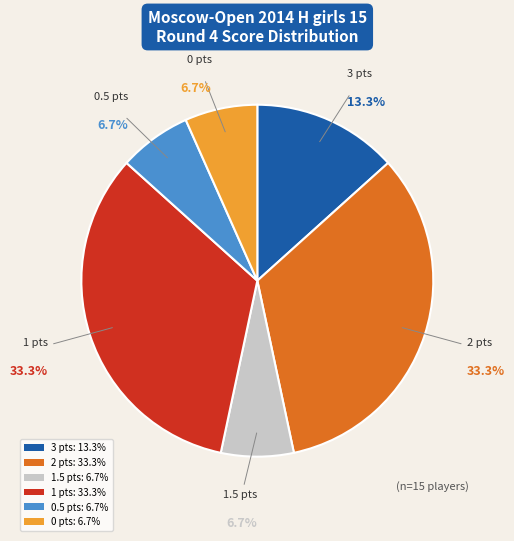

Is there any slice that represents more than half of the pie?

No